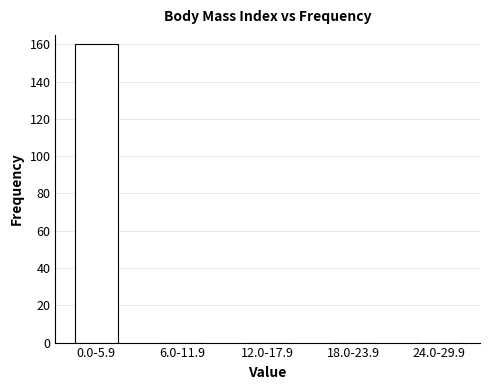

Reading right to left, list all the values displayed in this chart.

24.0-29.9=0	18.0-23.9=0	12.0-17.9=0	6.0-11.9=0	0.0-5.9=160